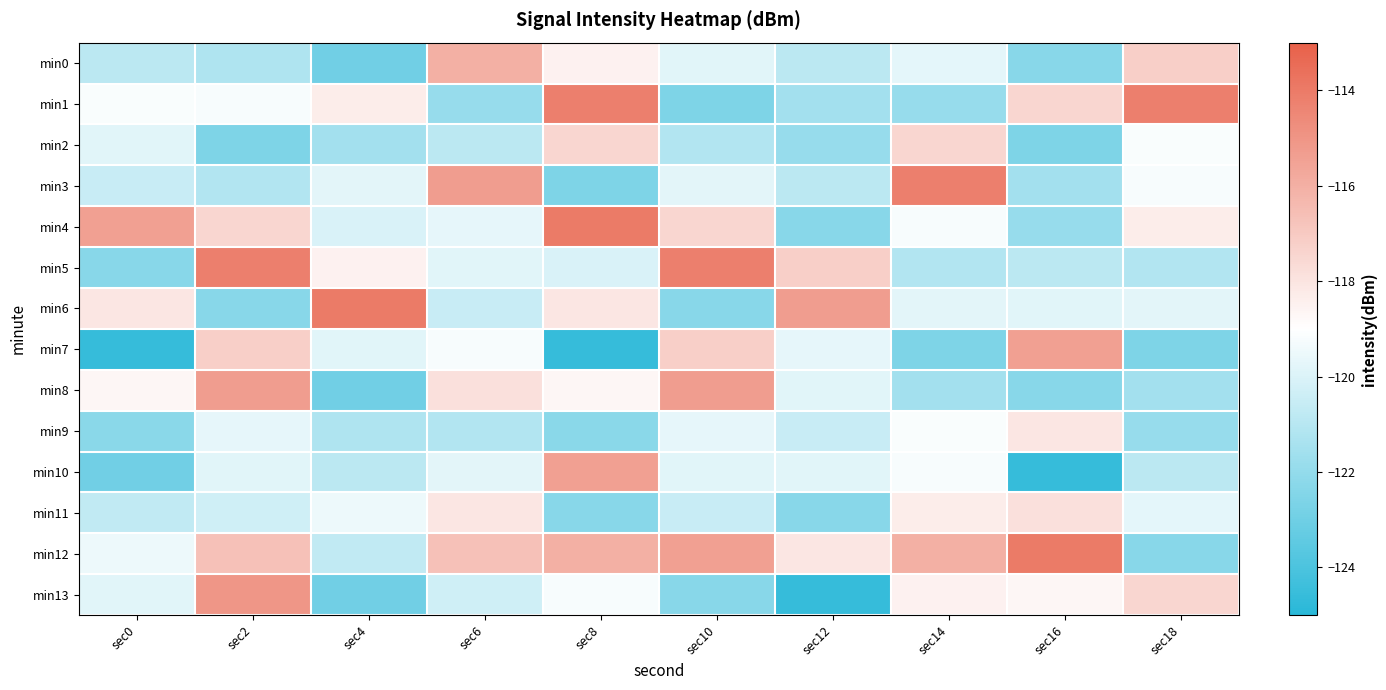

What is the smallest value displayed?

-124.6